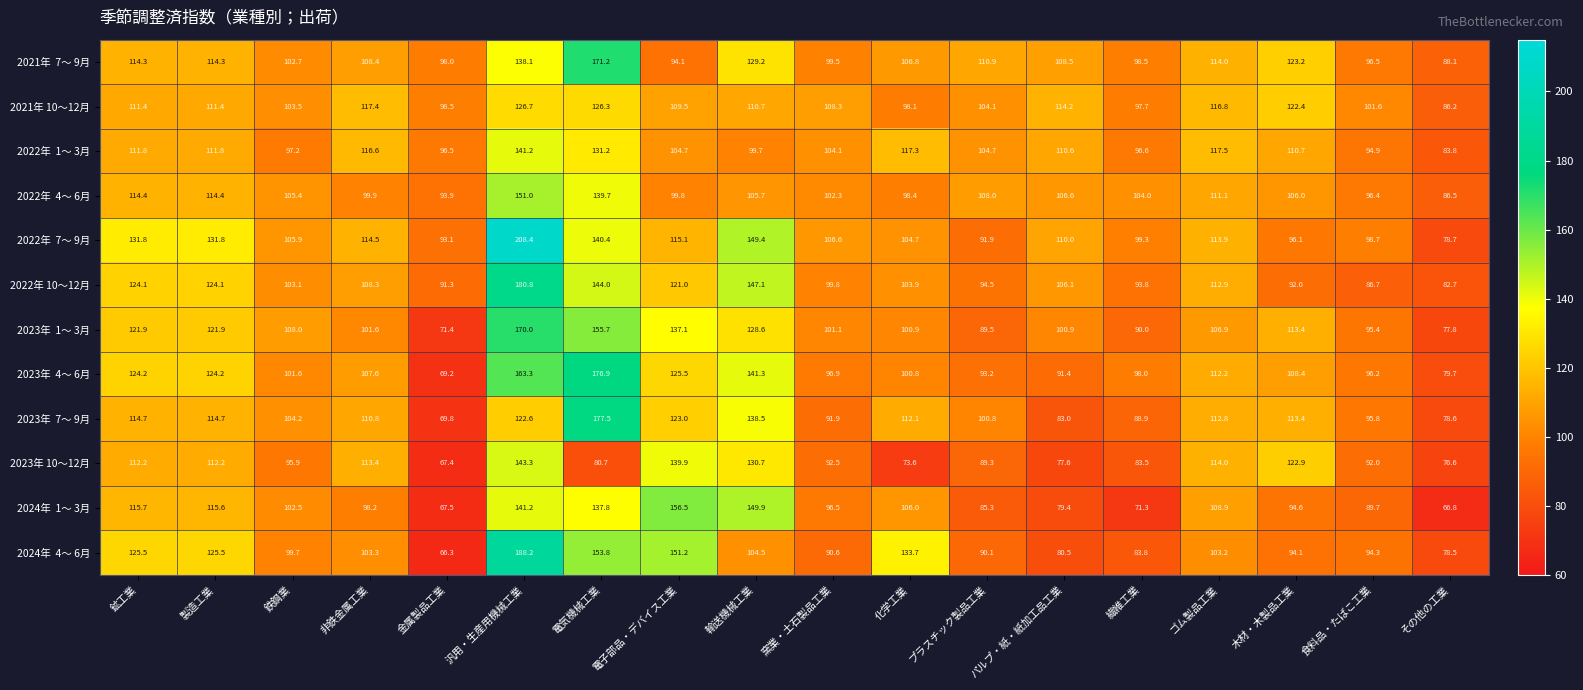

What is the difference between the highest and lowest values at 電子部品・デバイス工業?

62.4